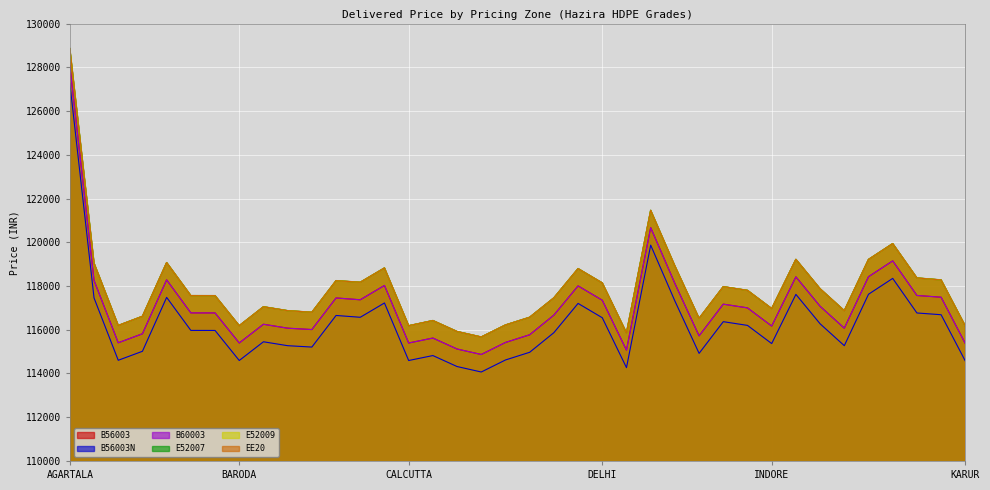

True or false: B56003N and B60003 cross at least once.

False